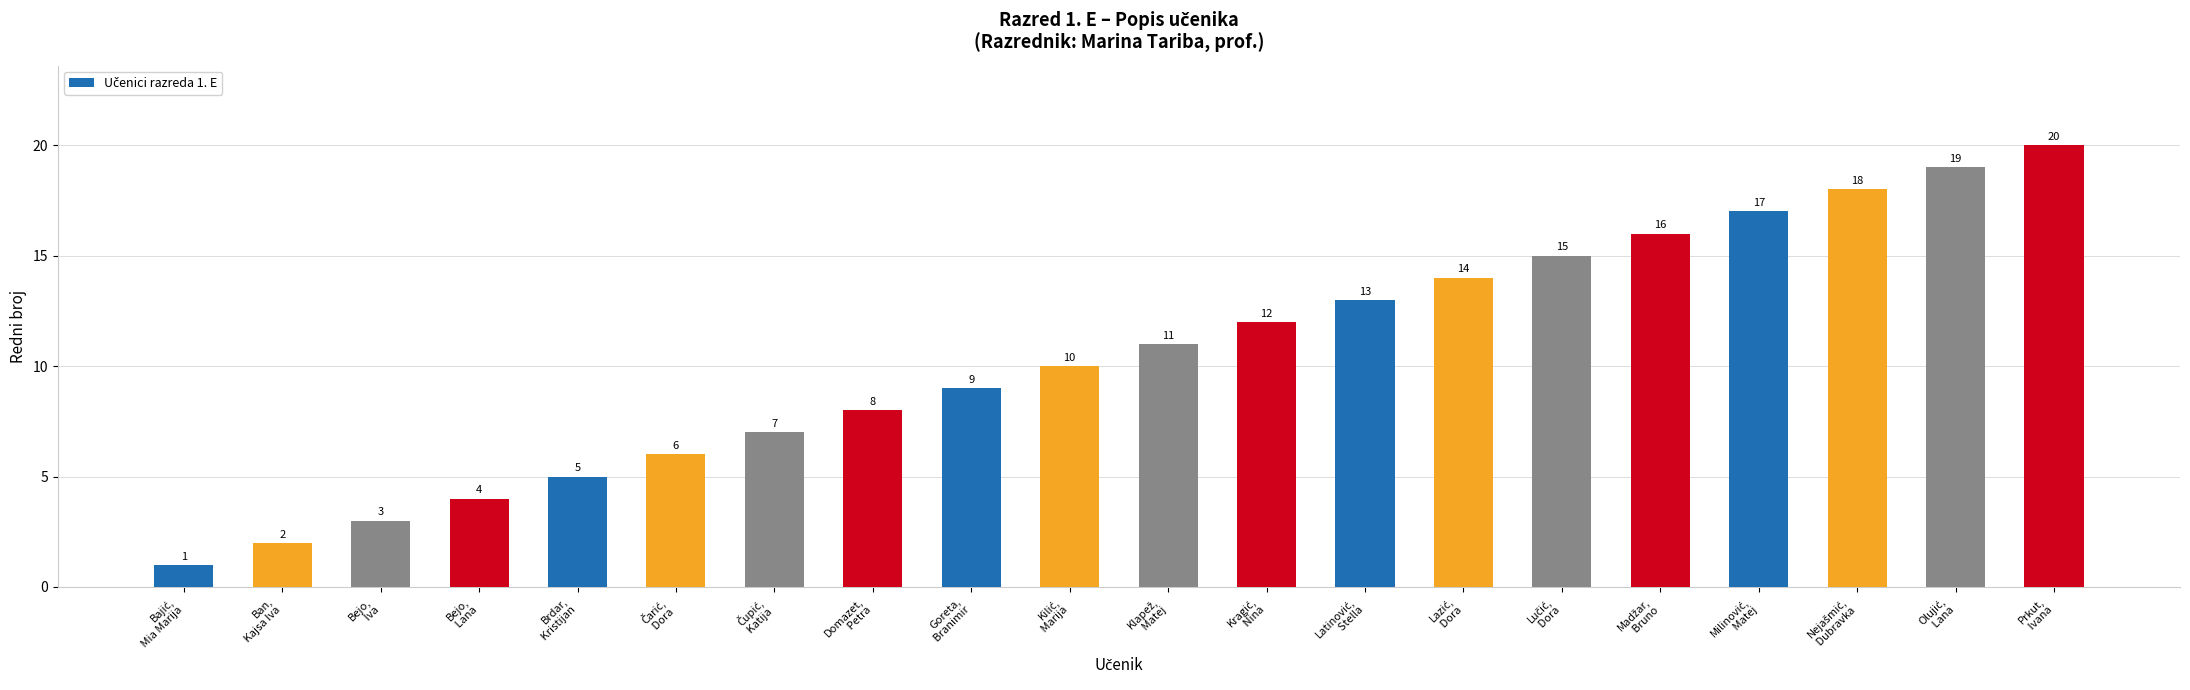

How many bars are there in total?

20